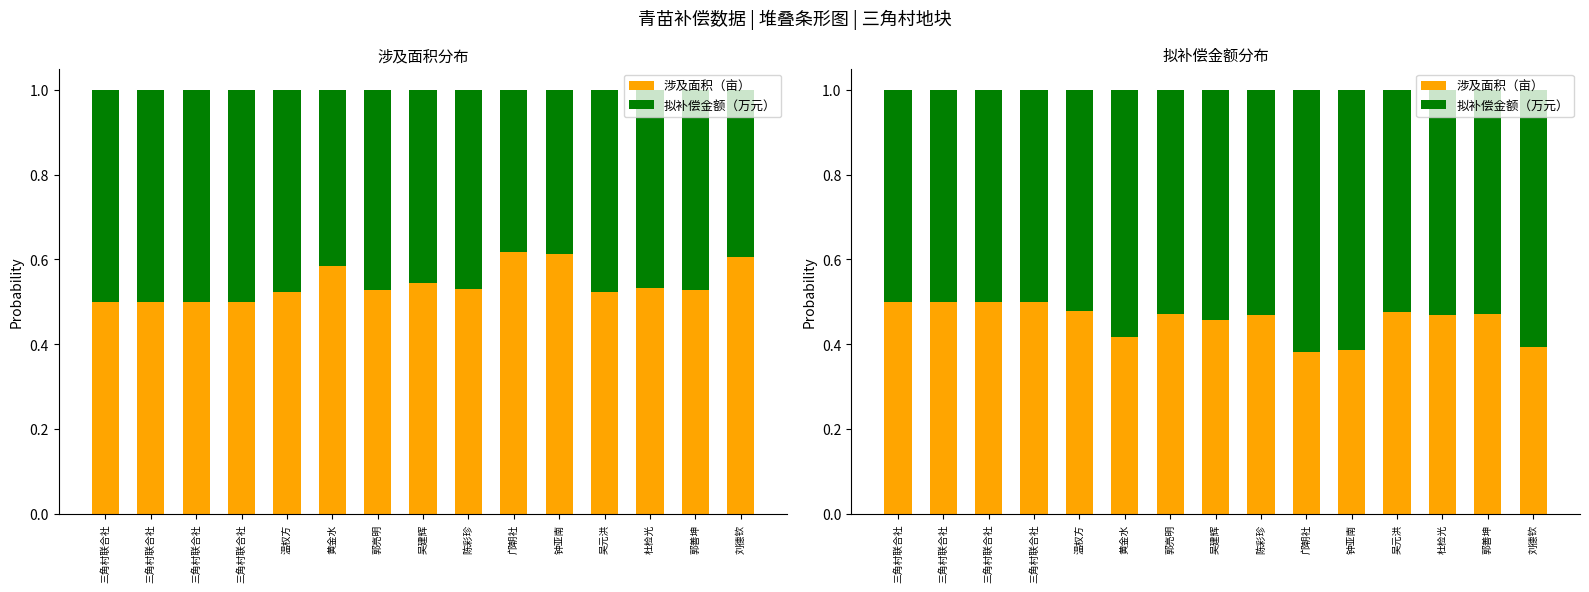

Which category has the lowest value in the 涉及面积（亩） series?

邝朝社